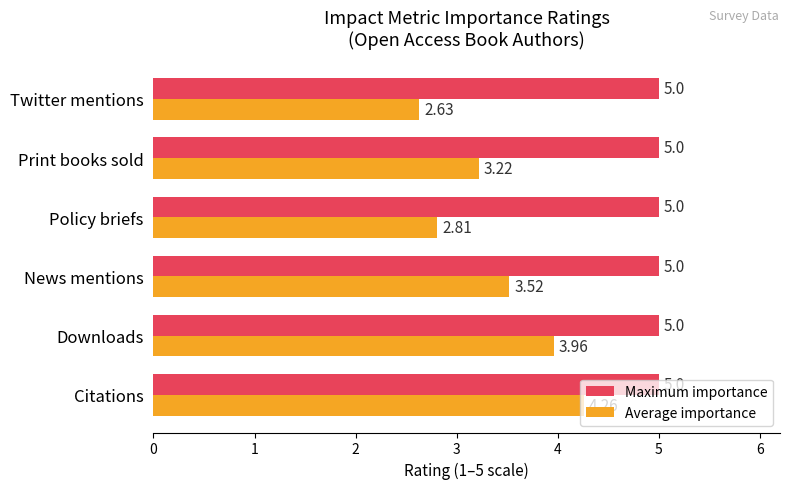

At which label is Average importance closest to 3?

Policy briefs